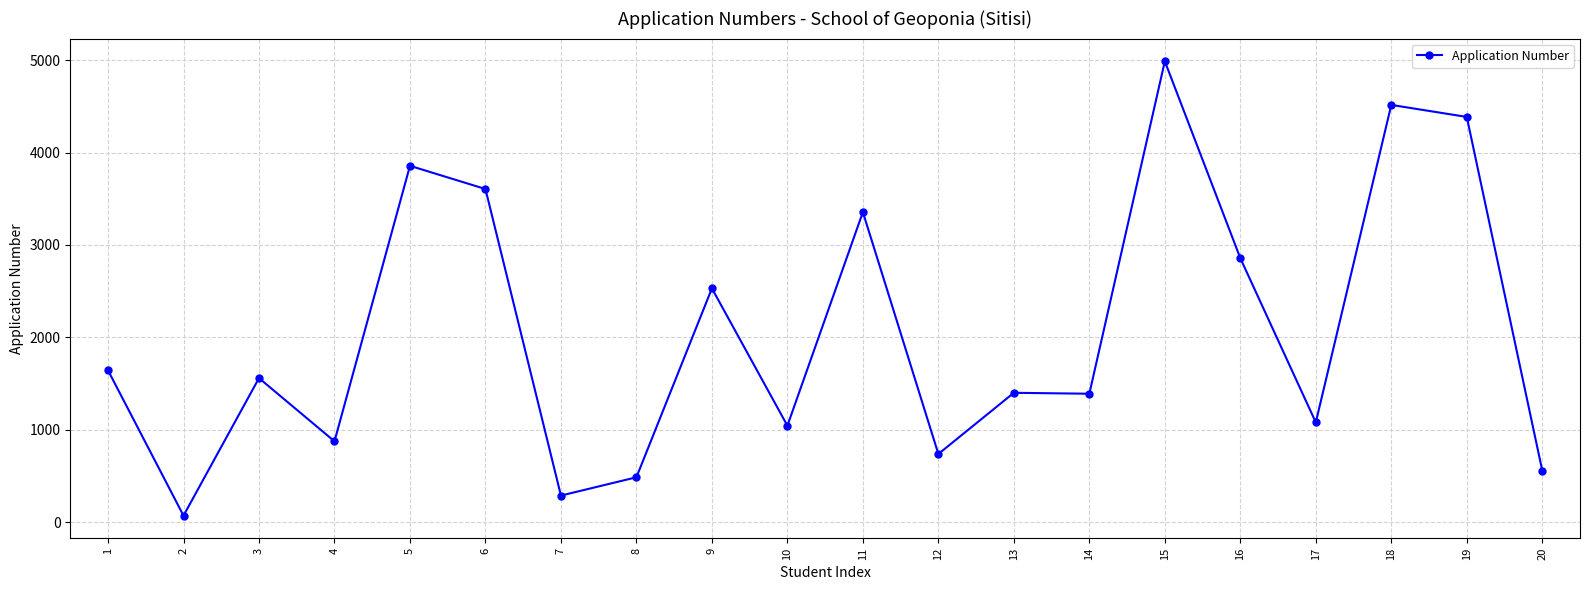

At which category does the data reach its first local peak?

3